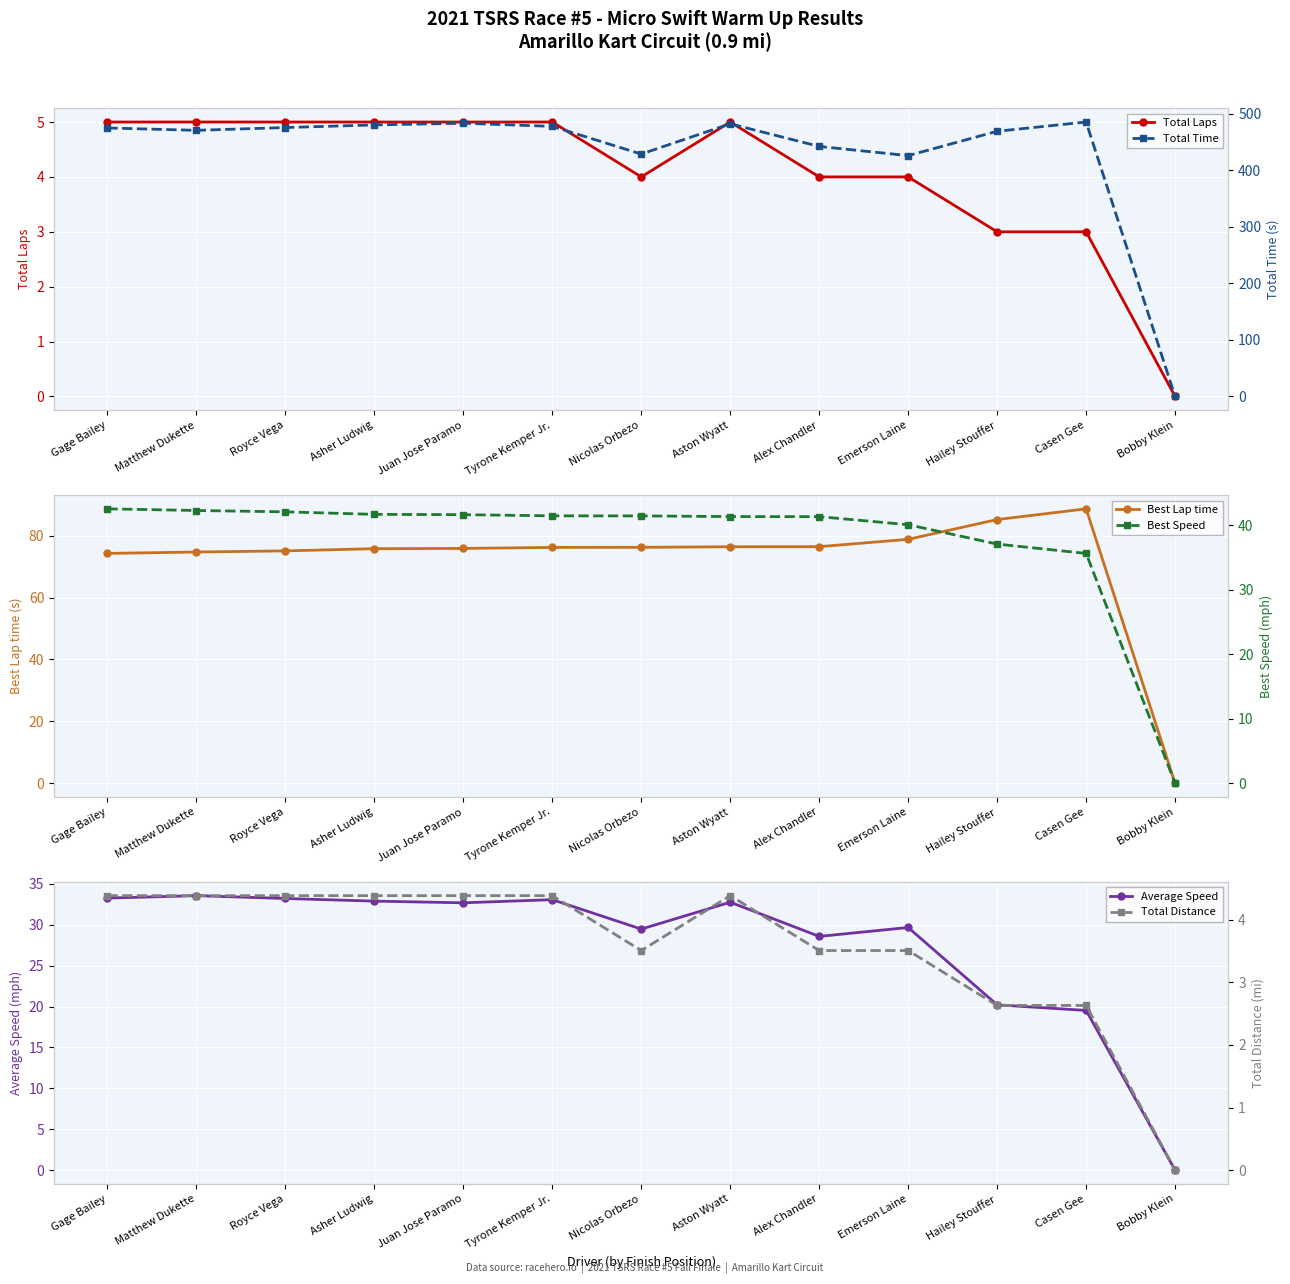

Which series has the largest range (max minus min)?

Total Time